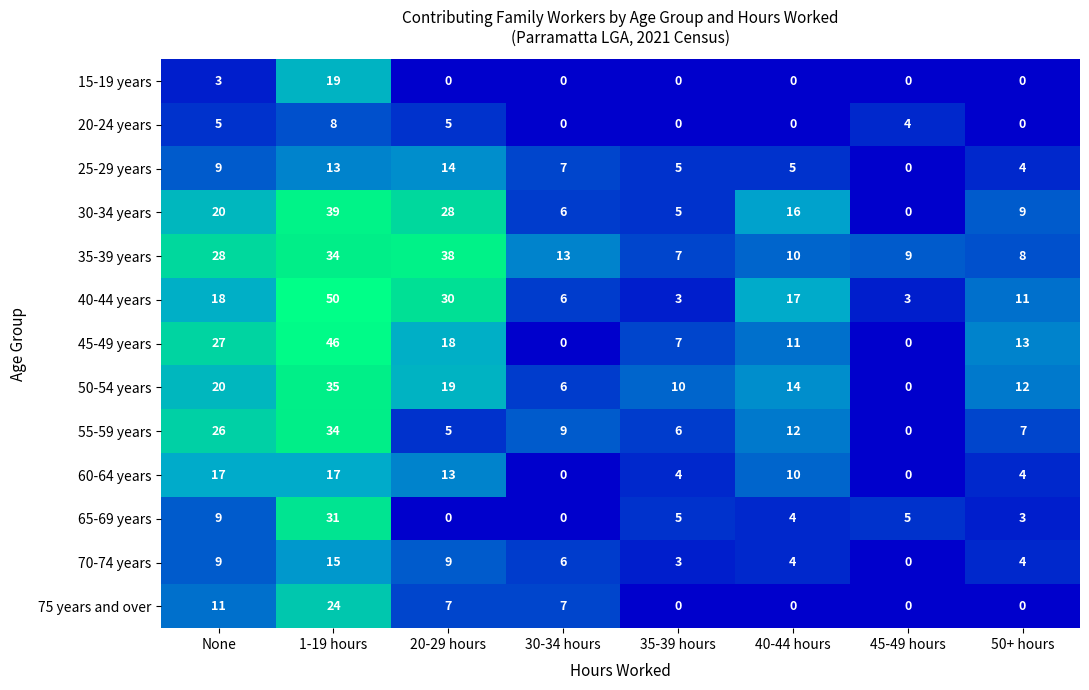

Is it true that 45-49 years equals 4 at 35-39 hours?

False